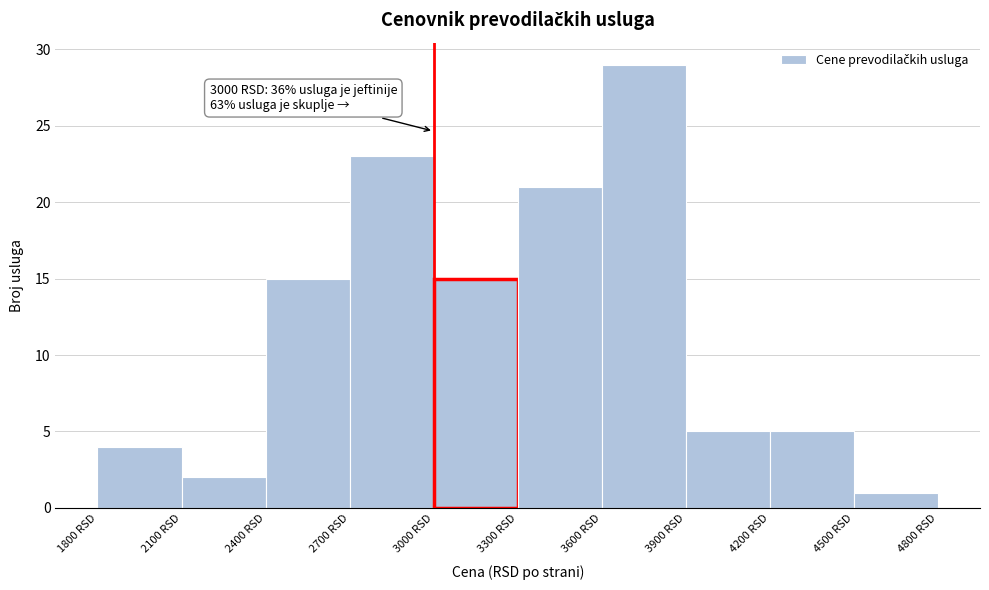

Over which range of the x-axis is the bar tallest?

3600 to 3900